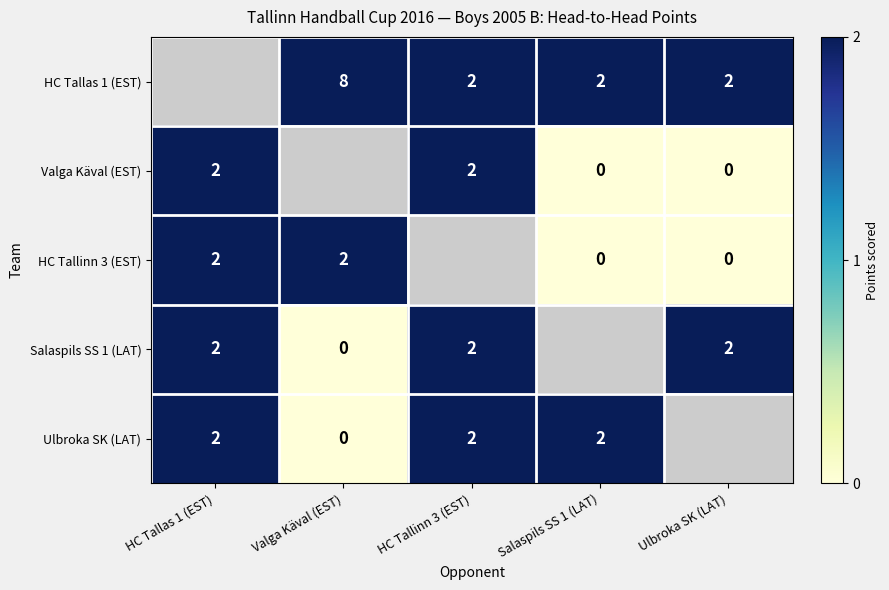

The value of HC Tallas 1 (EST) at Valga Käval (EST) is 8. True or false?

True